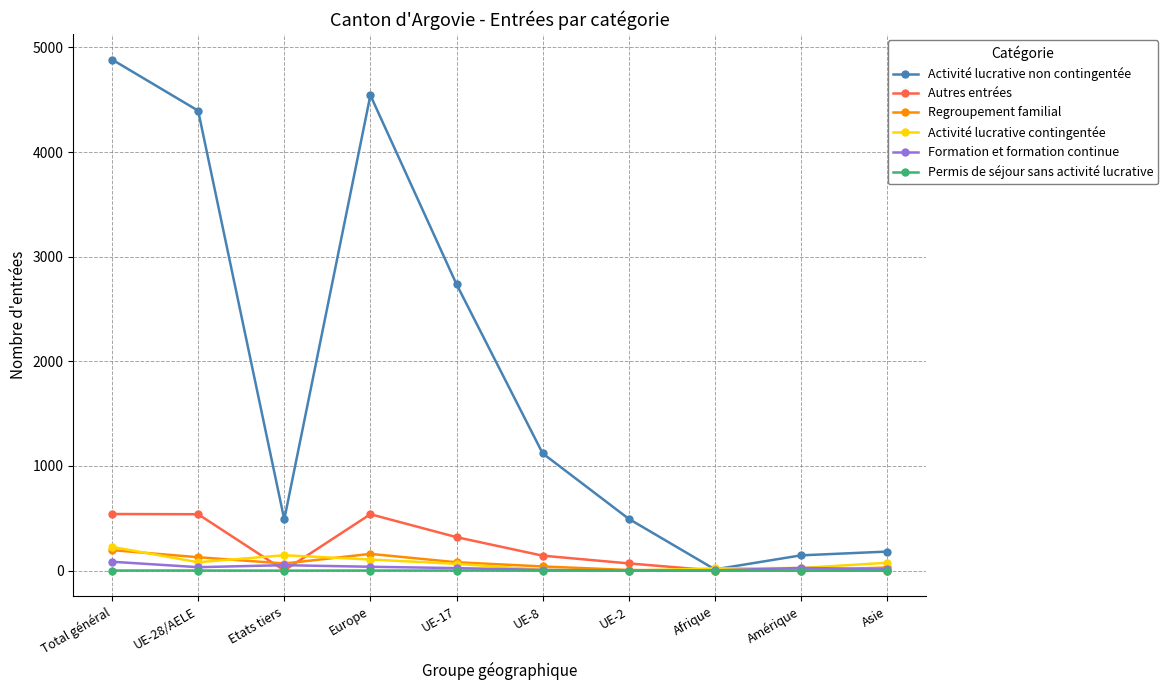

True or false: Activité lucrative contingentée has more than 0 interior local peaks.

True